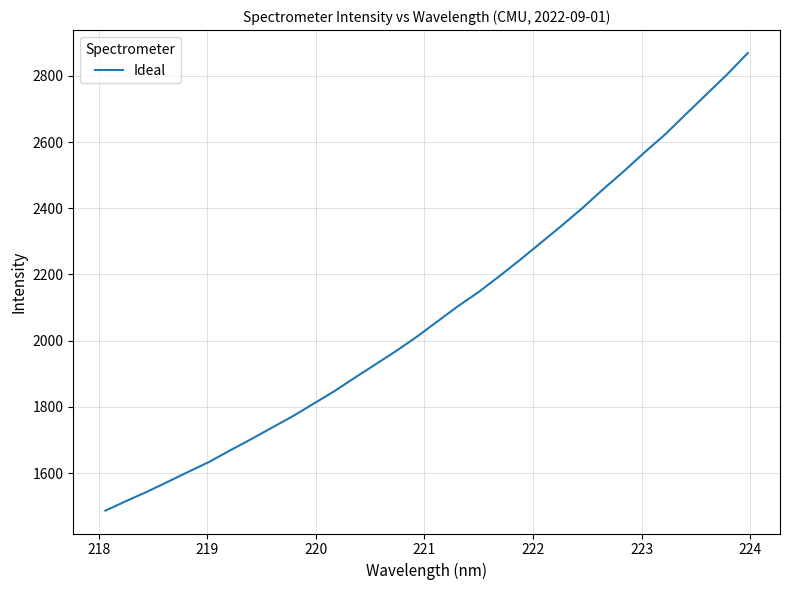

What is the difference between the maximum and minimum values?

1382.4